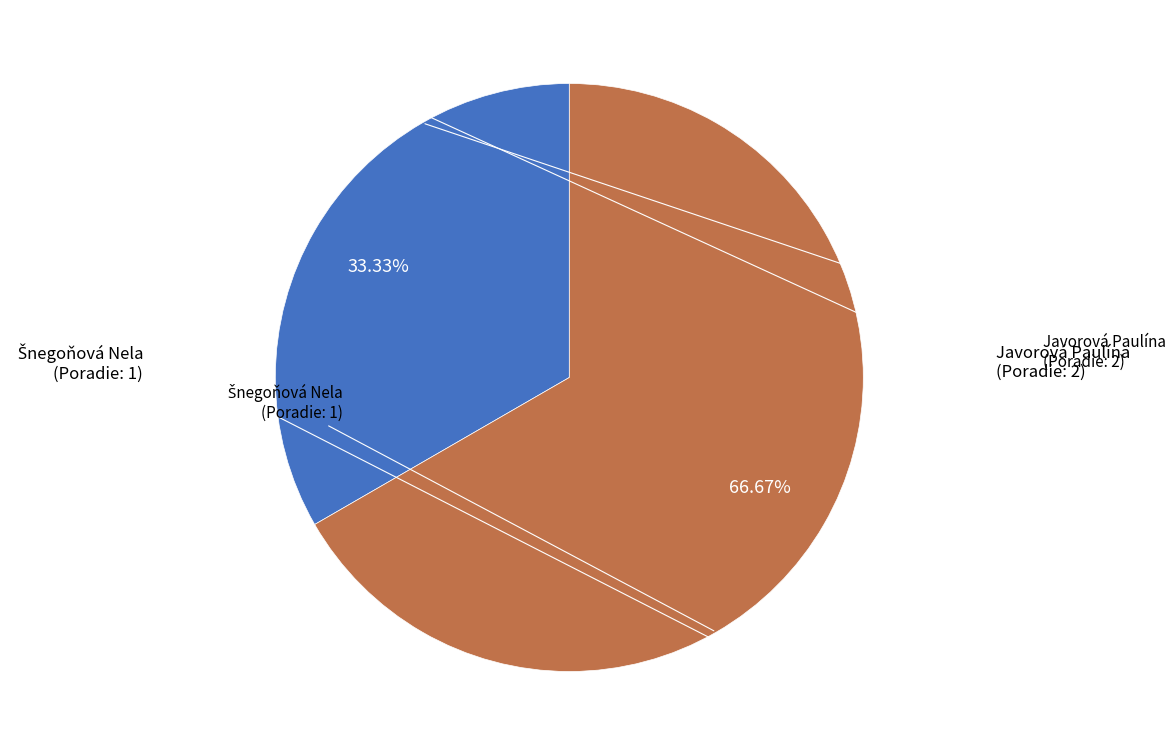

Count the number of slices in the pie.

2